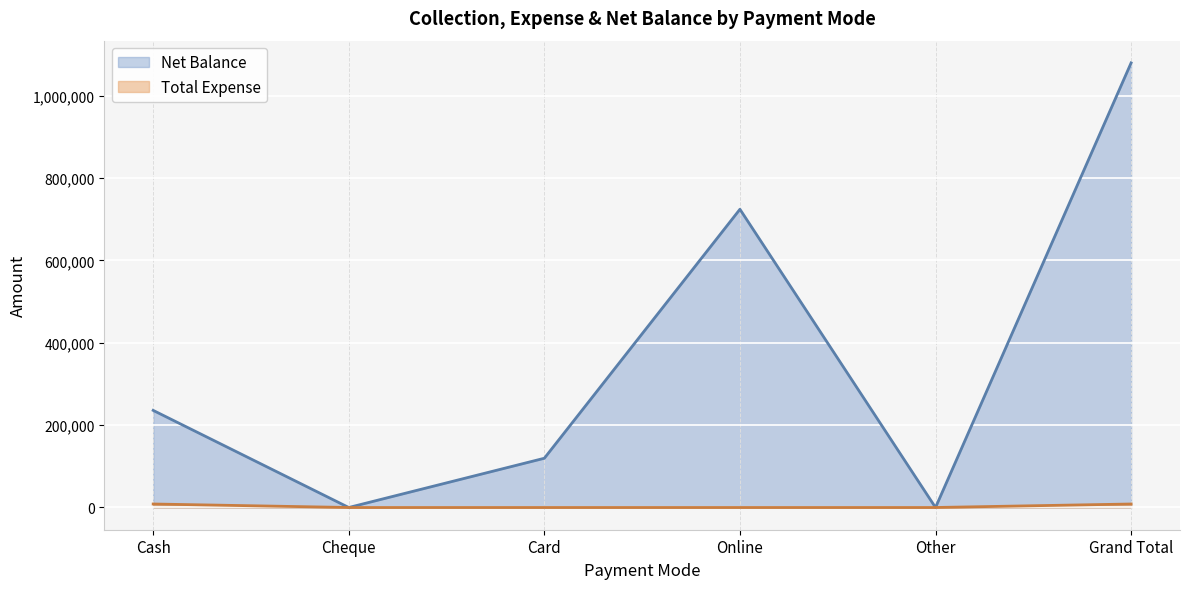

At how many categories does at least one series exceed 858349?

1